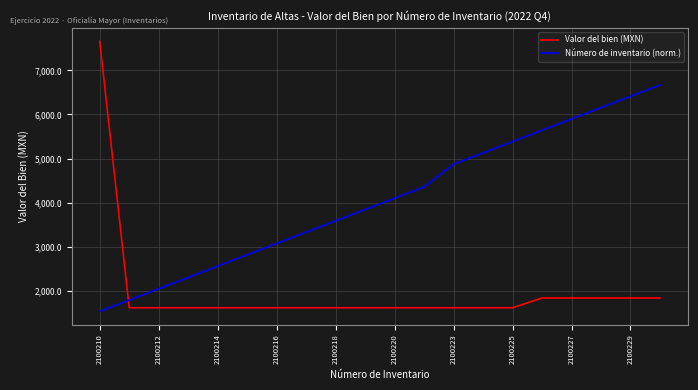

Which series has the largest total across all categories?

Número de inventario (norm.)